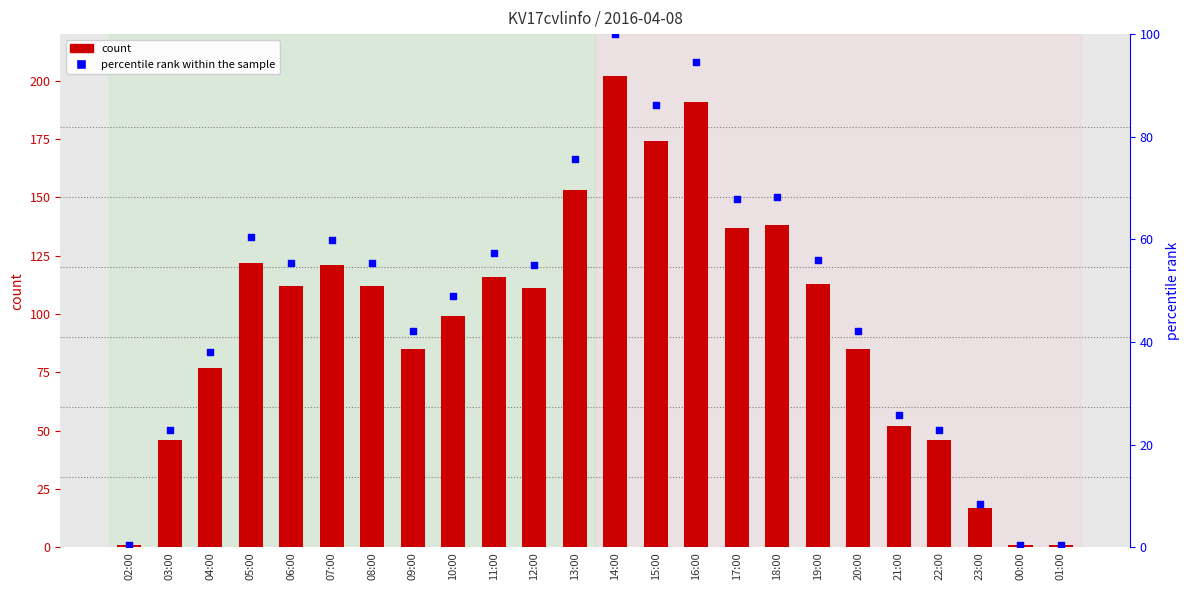

At how many categories does at least one series exceed 73?

17